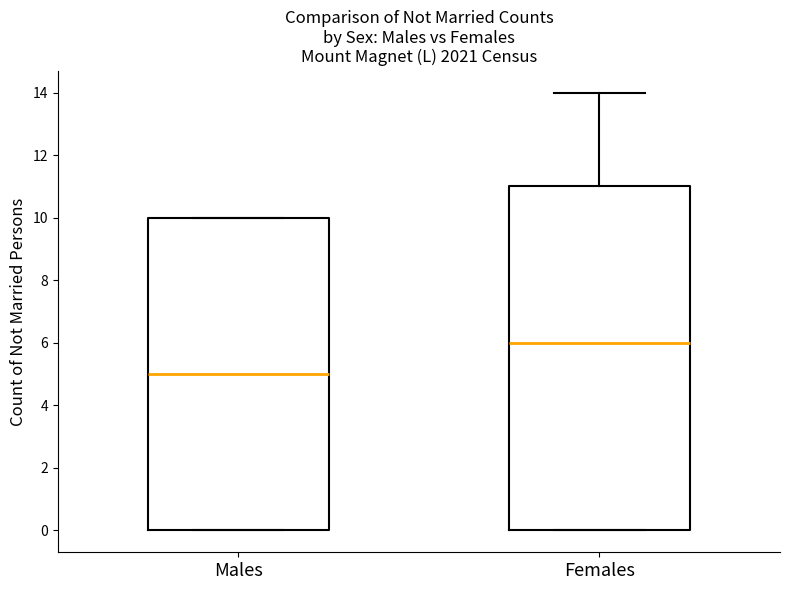

Where does the median line of the box for Females sit on the y-axis? The values are not printed on the chart, so give them approximately, as read against the axis.

6